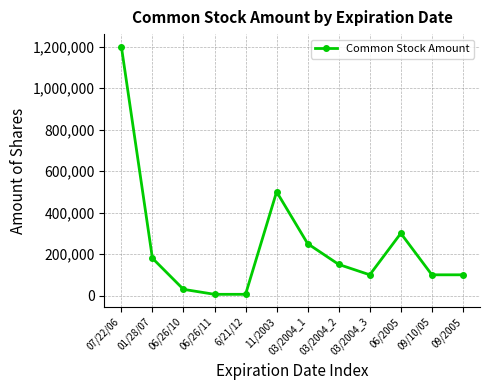

At which category does the chart reach its peak across all series?

07/22/06